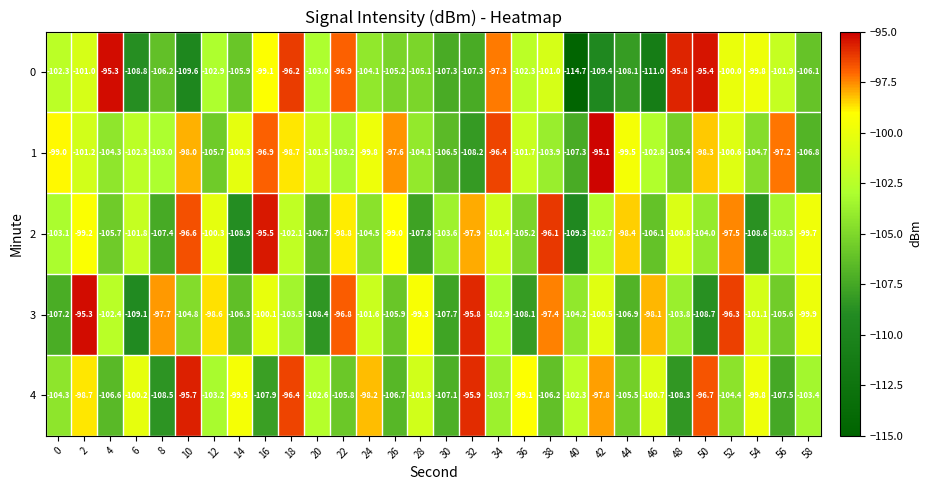

What is the difference between the maximum and minimum values in the 3 series?

13.8